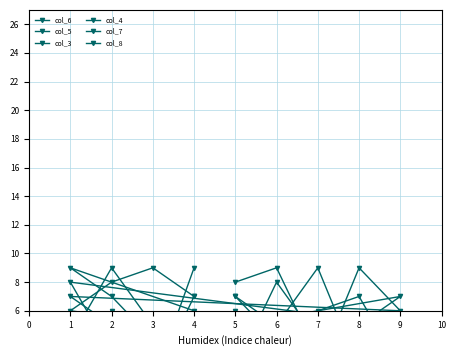

Reading right to left, list all the values displayed in this chart.

col_6: 6	4	7	9	1	3	4	8	2
col_5: 9	1	6	3	7	5	3	9	8
col_3: 7	1	3	8	5	2	9	5	7
col_4: 5	2	5	7	6	9	2	4	7
col_7: 7	9	8	6	3	1	4	2	6
col_8: 3	5	9	4	2	7	6	3	4